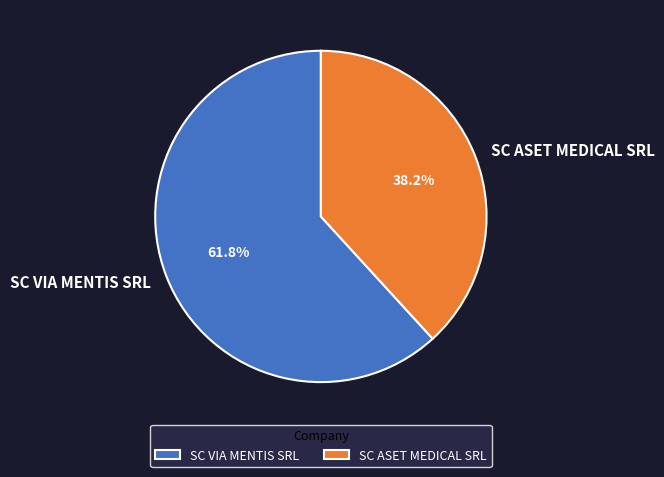

What portion of the pie excludes SC VIA MENTIS SRL?

38.2%